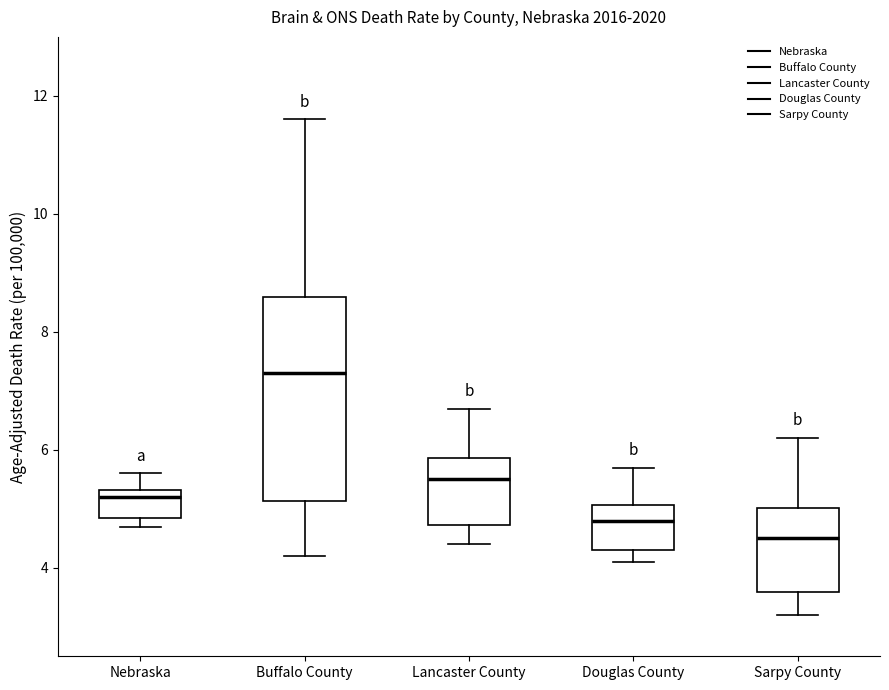

Reading left to right, transcribe this box plot: for each box, give where its median line is, the range the box spans, and where its two whiskers end, as read against the y-axis. The values are not printed on the chart, so give them approximately, as read against the axis.

Nebraska: median 5.2, box 4.8 to 5.4, whiskers 4.8 (just below the box's lower edge) to 5.6
Buffalo County: median 7.4, box 5.2 to 8.6, whiskers 4.2 to 11.6
Lancaster County: median 5.6, box 4.8 to 5.8, whiskers 4.4 to 6.8
Douglas County: median 4.8, box 4.4 to 5.0, whiskers 4.2 to 5.8
Sarpy County: median 4.6, box 3.6 to 5.0, whiskers 3.2 to 6.2